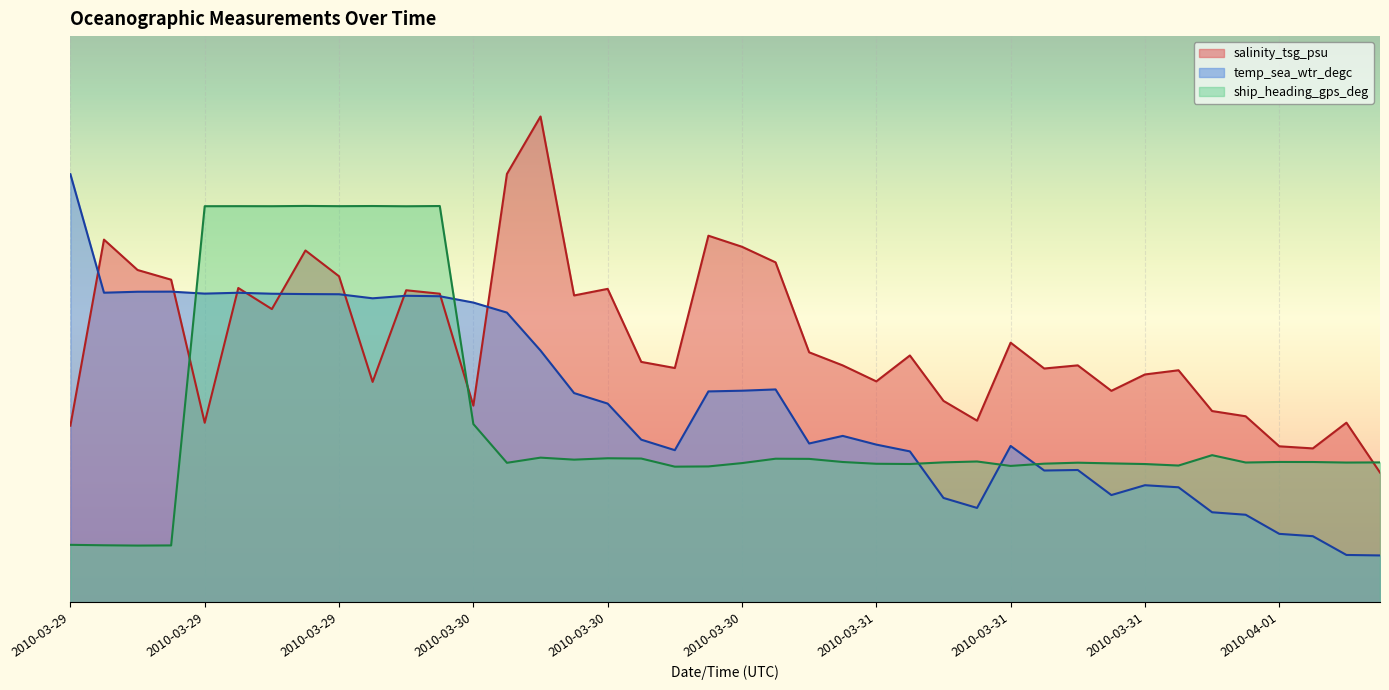

Reading right to left, list all the values displayed in this chart.

salinity_tsg_psu: 11.5	15.9	13.6	13.8	16.4	16.9	20.5	20.1	18.7	20.9	20.6	22.9	16.0	17.8	21.8	19.5	20.9	22.1	30.0	31.4	32.4	20.7	21.2	27.7	27.1	42.9	37.8	17.4	27.2	27.6	19.5	28.8	31.1	25.9	27.8	15.8	28.5	29.3	32.0	15.6
temp_sea_wtr_degc: 4.1	4.2	5.8	6.0	7.7	7.9	10.1	10.3	9.5	11.7	11.6	13.8	8.3	9.2	13.3	13.9	14.7	14.0	18.8	18.7	18.6	13.4	14.4	17.5	18.5	22.2	25.6	26.5	27.0	27.1	26.8	27.2	27.2	27.2	27.3	27.3	27.4	27.4	27.3	37.8
ship_heading_gps_deg: 12.3	12.3	12.4	12.4	12.3	13.0	12.1	12.2	12.3	12.3	12.2	12.0	12.4	12.4	12.2	12.2	12.4	12.7	12.7	12.3	12.0	12.0	12.7	12.7	12.6	12.8	12.3	15.7	35.0	35.0	35.0	35.0	35.0	35.0	35.0	35.0	5.0	5.0	5.0	5.1